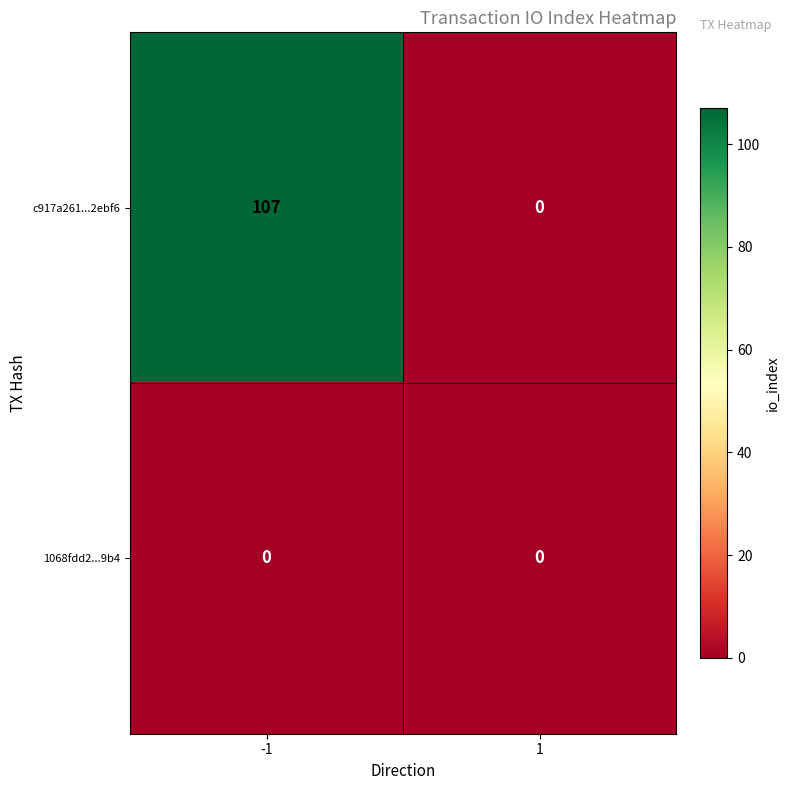

Which series has the largest total across all categories?

c917a261...2ebf6